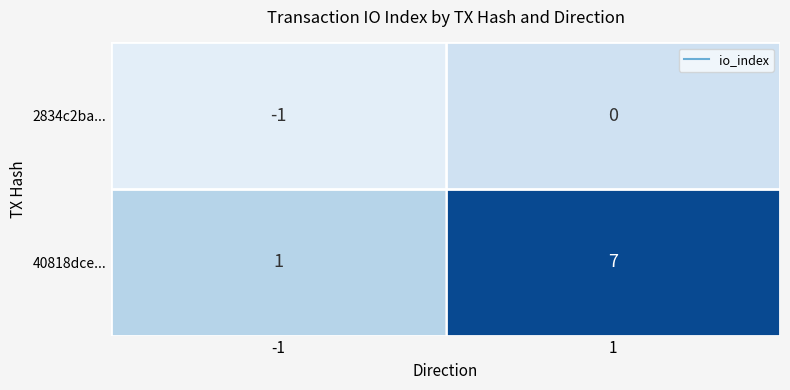

Rank the categories by 2834c2ba... value from highest to lowest.

1, -1